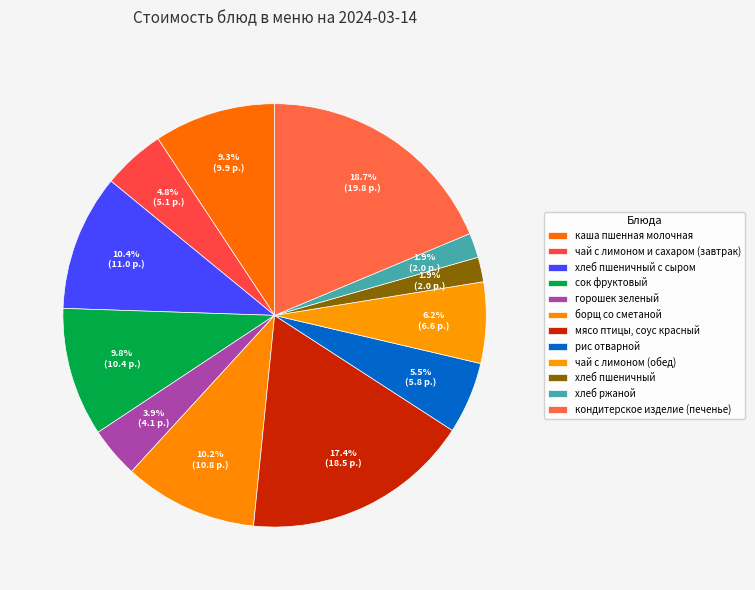

Approximately how many times larger is the value at кондитерское изделие (печенье) compared to горошек зеленый?

4.8